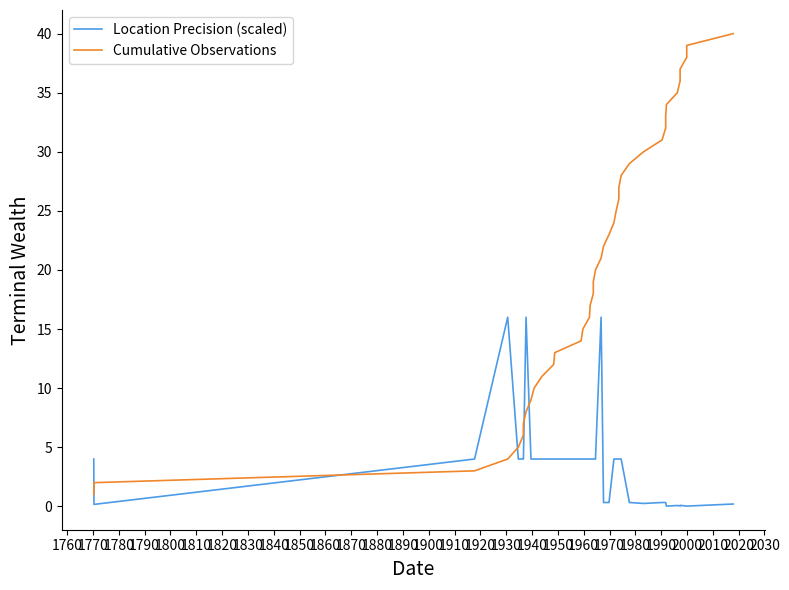

Is the value of Cumulative Observations at 2020 greater than the value of Location Precision (scaled) at 1770?

Yes